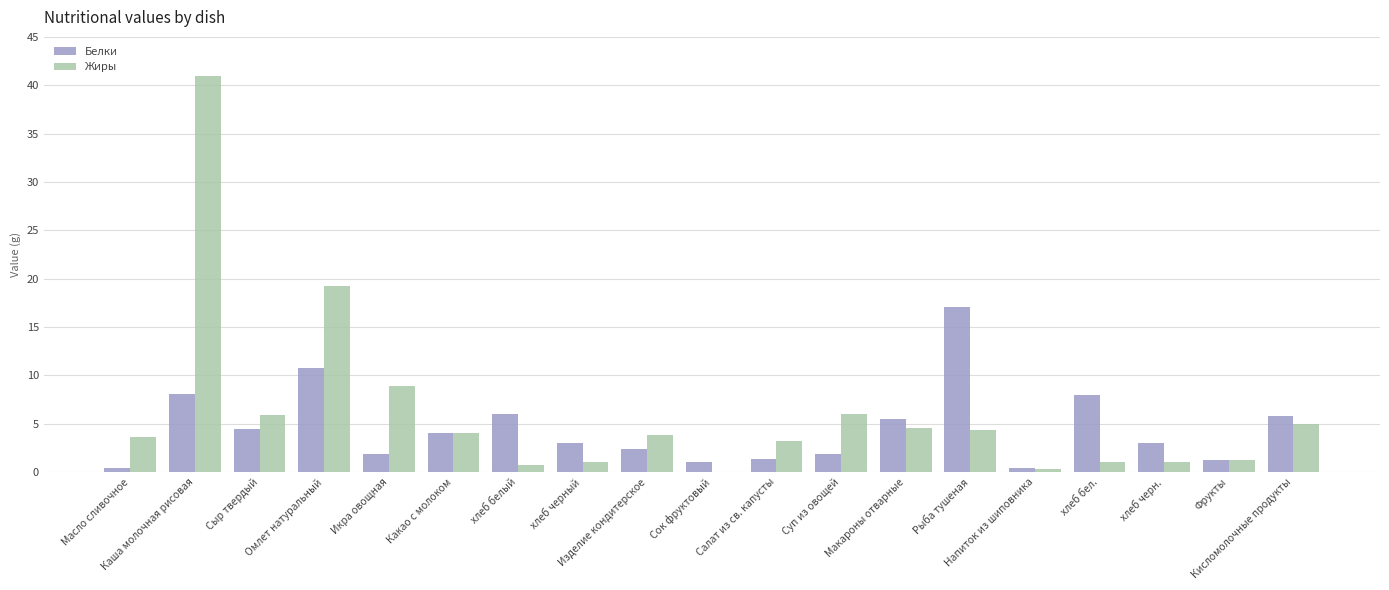

What are all the series names shown in the legend?

Белки, Жиры